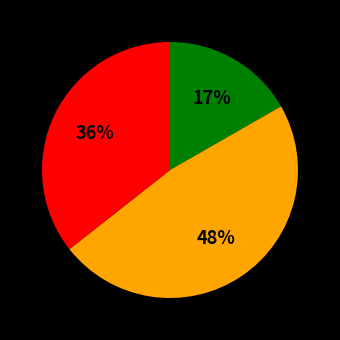

Is there a majority slice in this chart?

No